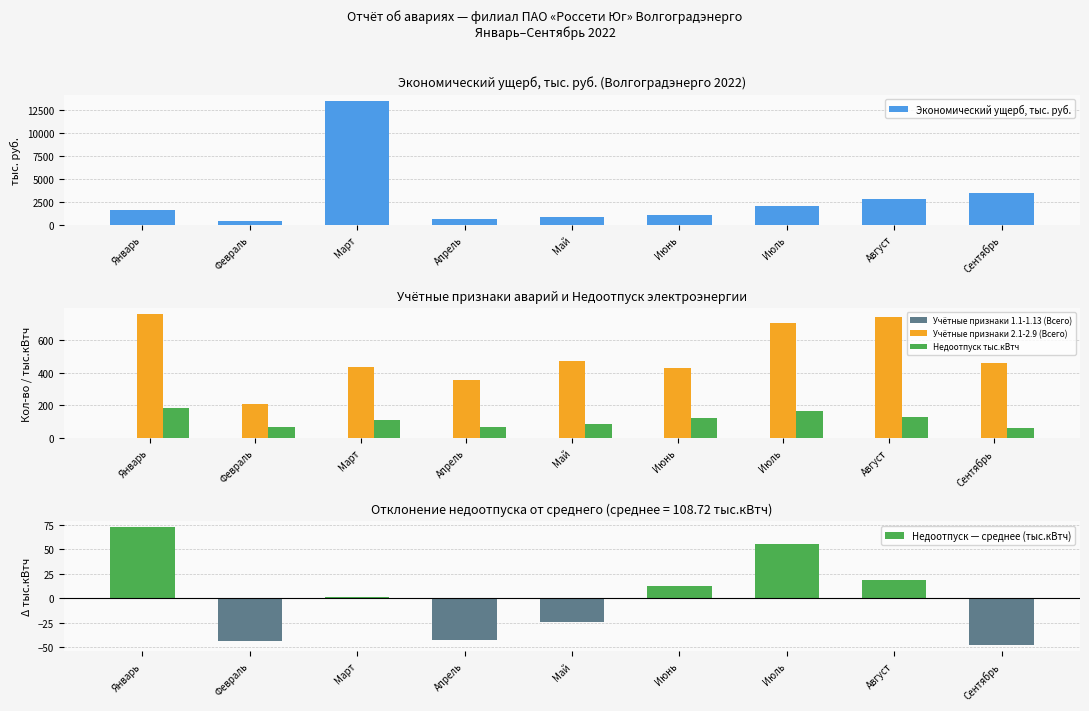

Is it true that Недоотпуск тыс.кВтч equals 86.3 at Август?

False